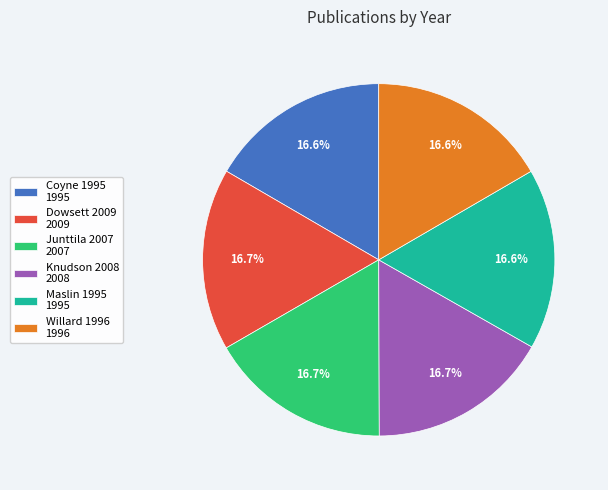

What is the ratio of the value at Dowsett 2009 2009 to the value at Coyne 1995 1995?

1.0